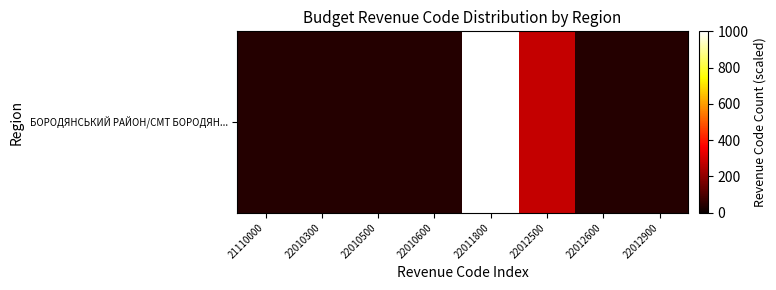

The chart shows a value of 40 at 22010600. True or false?

True